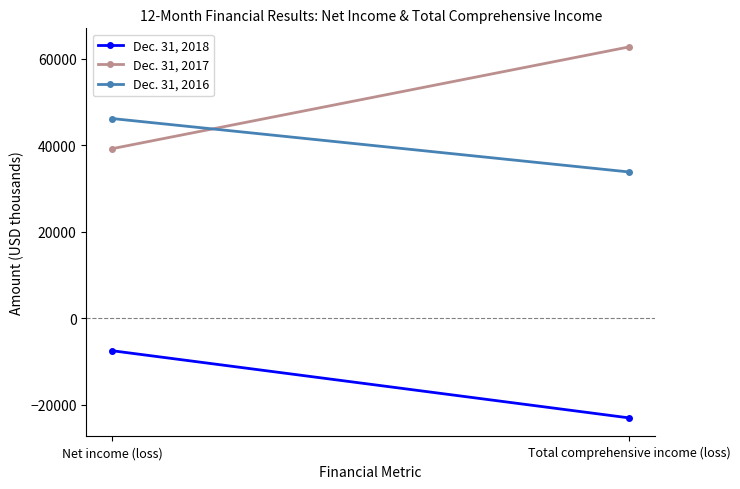

What is the difference between the maximum and minimum values in the Dec. 31, 2016 series?

12352